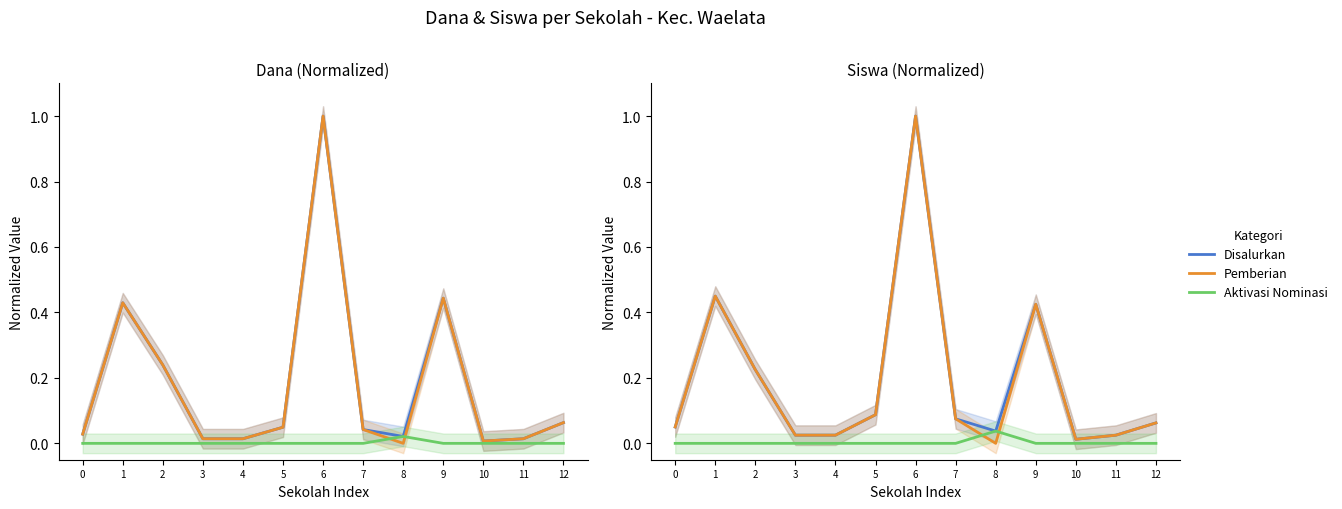

Which series has the largest total across all categories?

Disalurkan